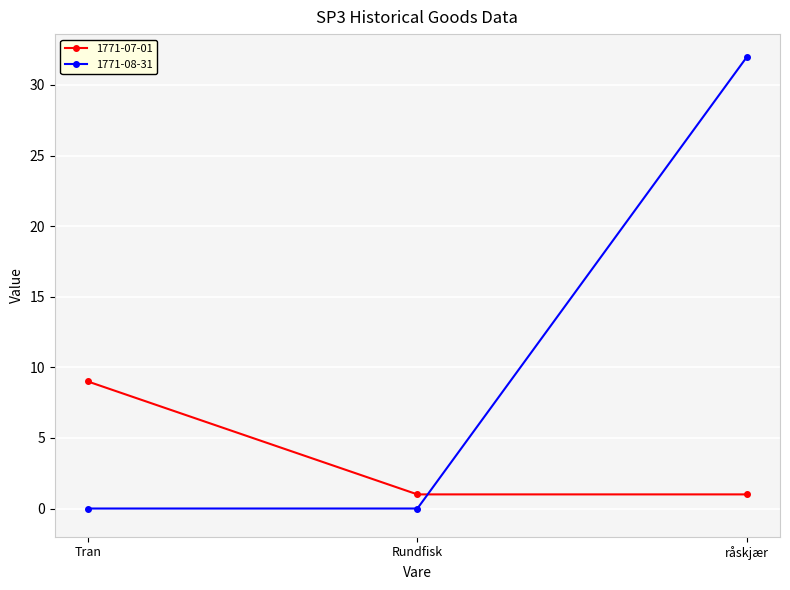

How many distinct data groups are displayed?

2